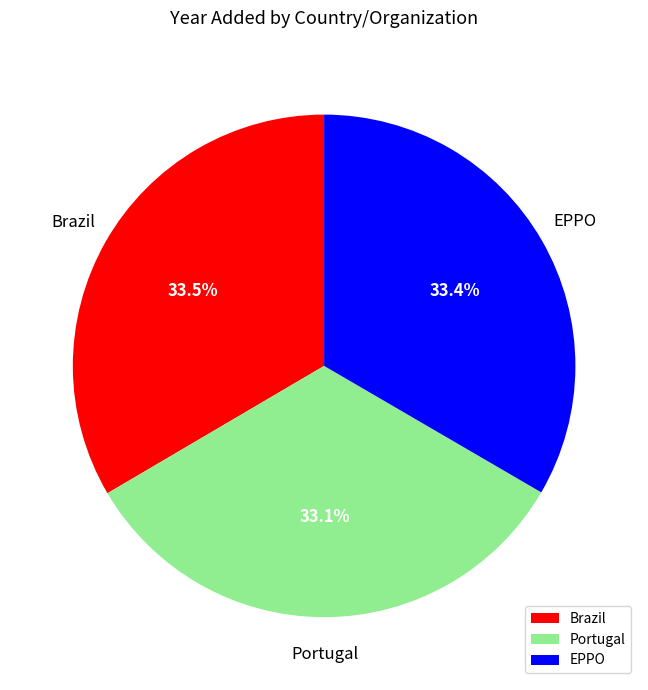

To the nearest percent, what is the average slice percentage?

33%